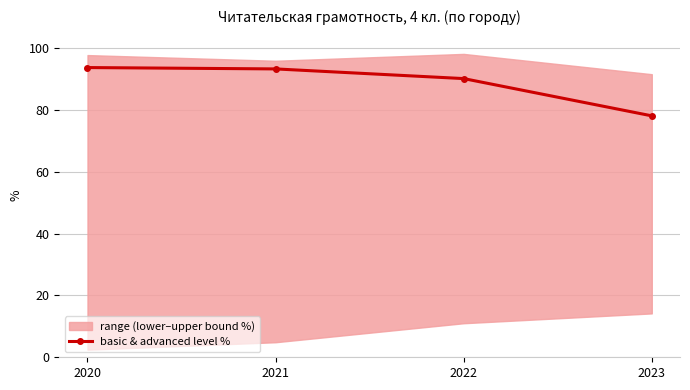

At which label is the value closest to 85?

2022